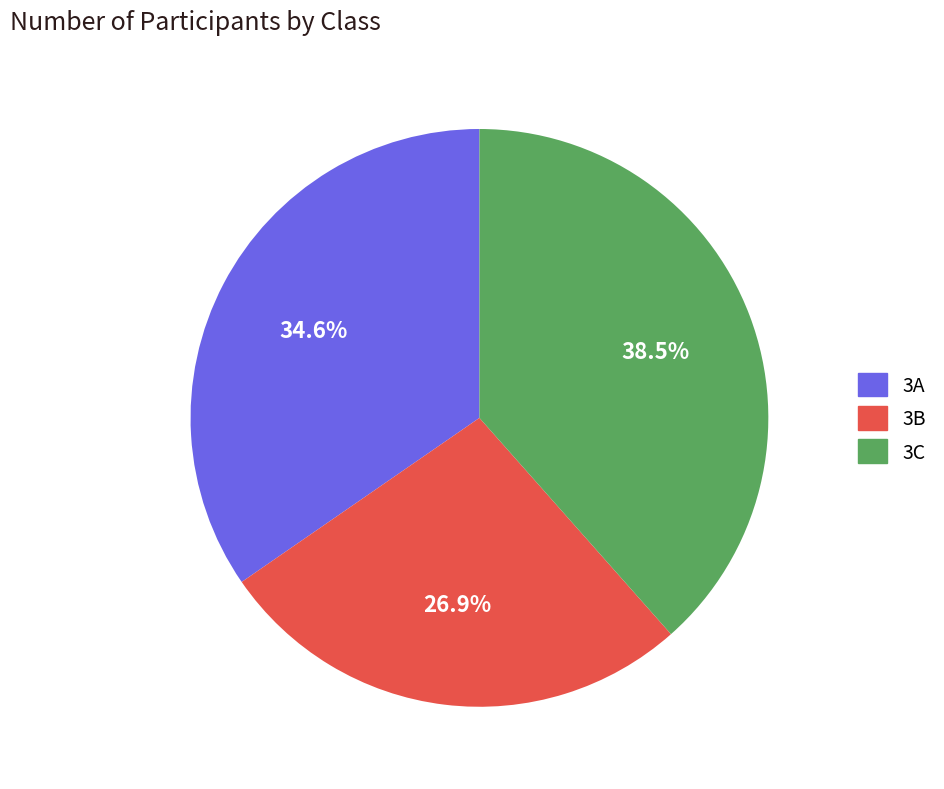

The 3A slice represents 35% of the pie. True or false?

True